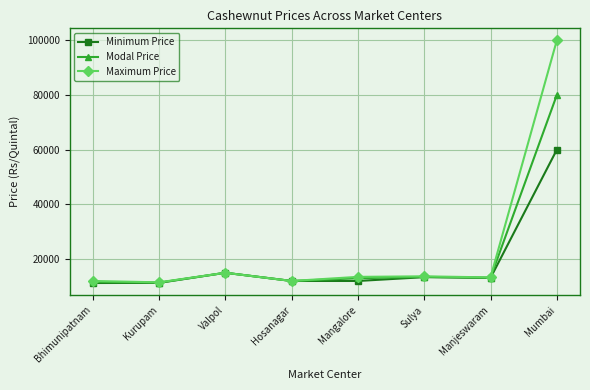

How many data points in Maximum Price are less than 13500?

4